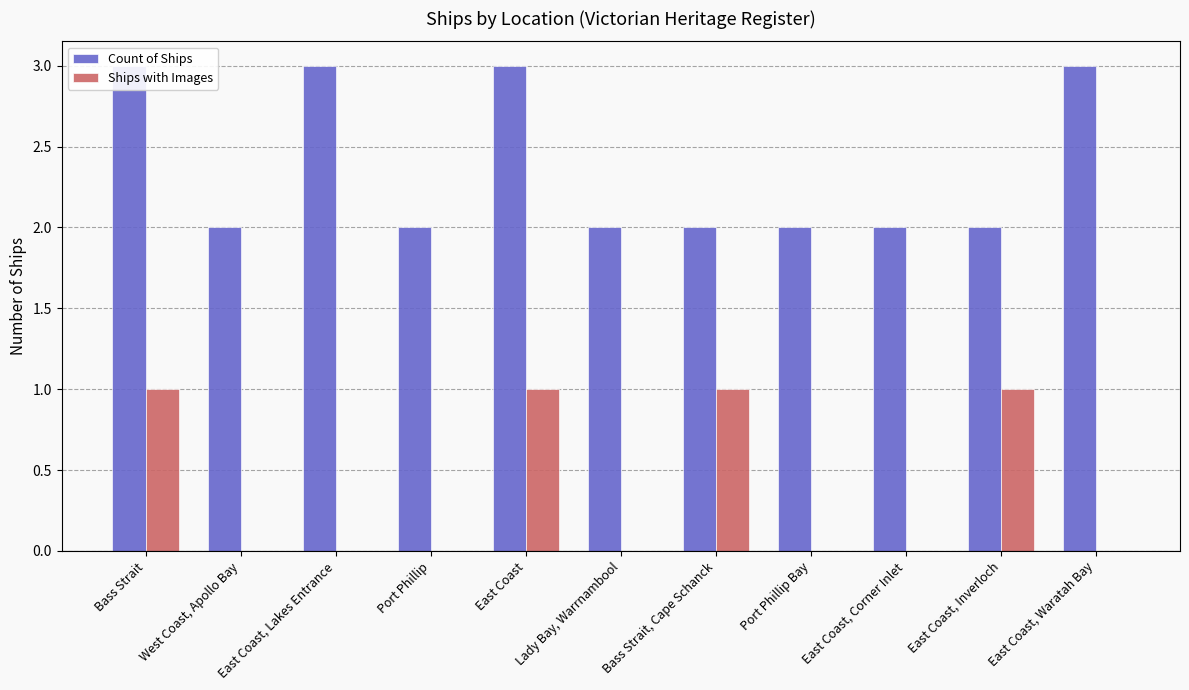

What is the sum of all Ships with Images values?

4